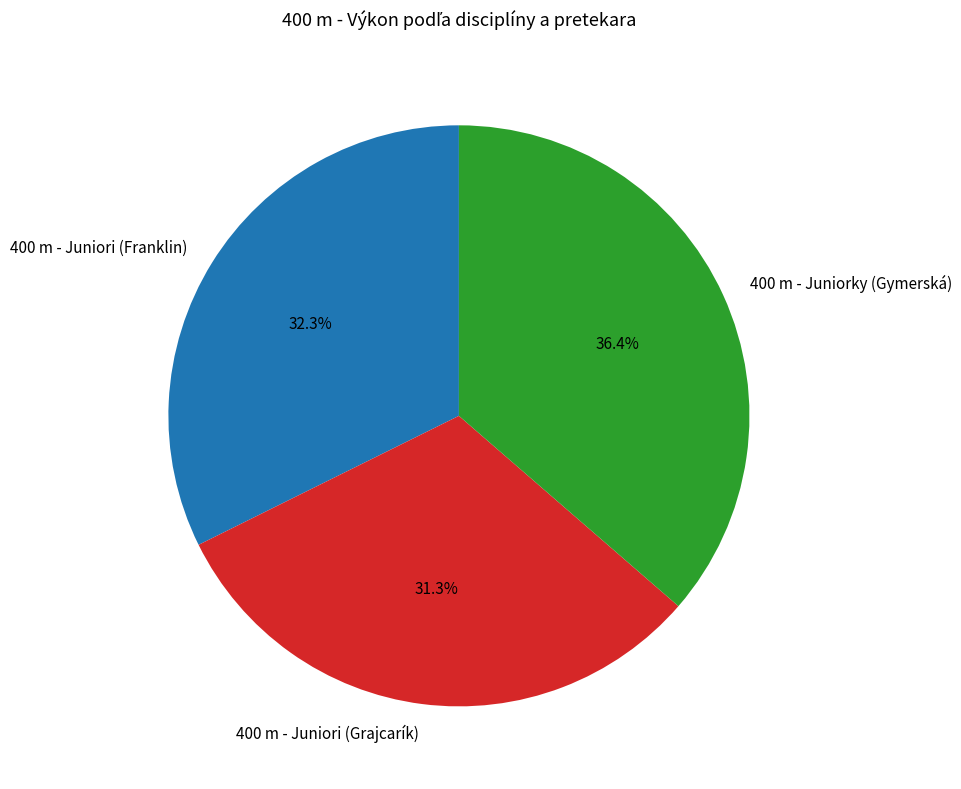

To the nearest percent, what is the combined percentage of 400 m - Juniori (Grajcarík) and 400 m - Juniorky (Gymerská)?

68%